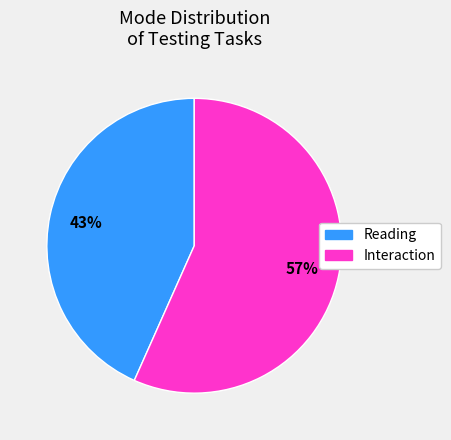

To the nearest percent, what is the combined percentage of Reading and Interaction?

100%